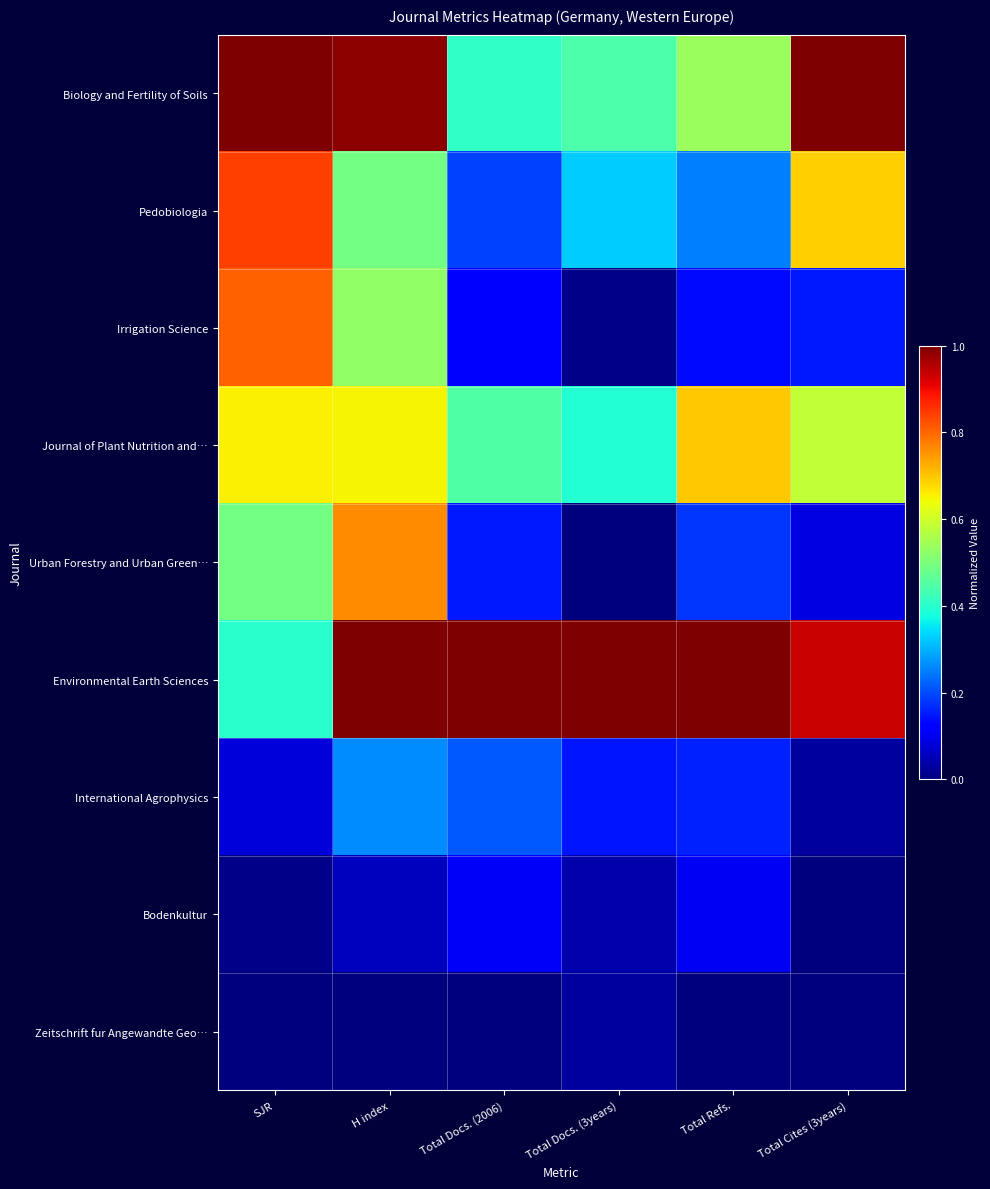

How many series are shown in this chart?

9